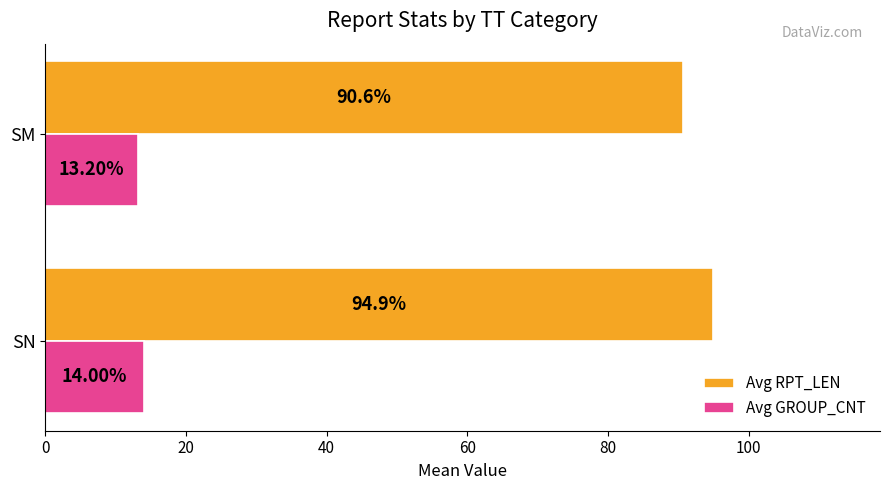

How many Avg GROUP_CNT values are between 13 and 14?

2